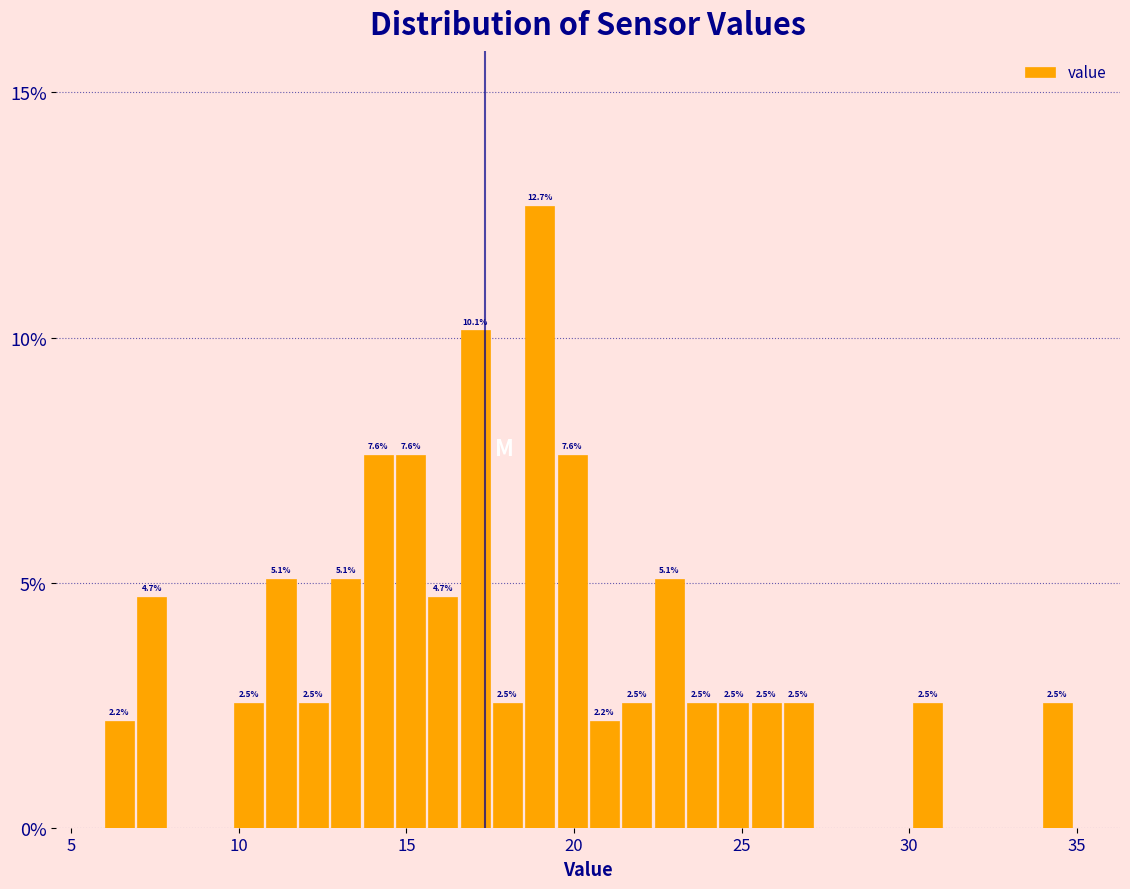

Around what value on the x-axis is the tallest bar? Give the approximate position of its centre, as read against the axis.

19.0